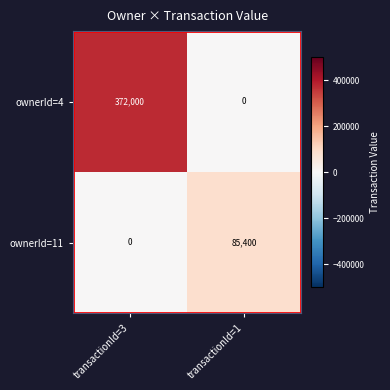

Count the number of categories in the chart.

2